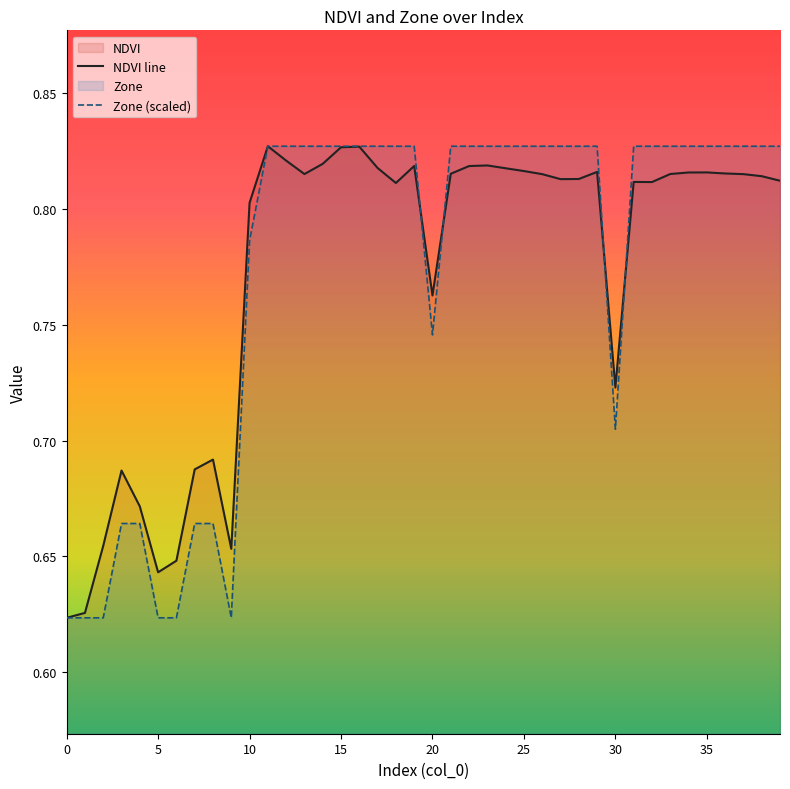

What is the difference between the NDVI line values at 20 and 27?

0.1